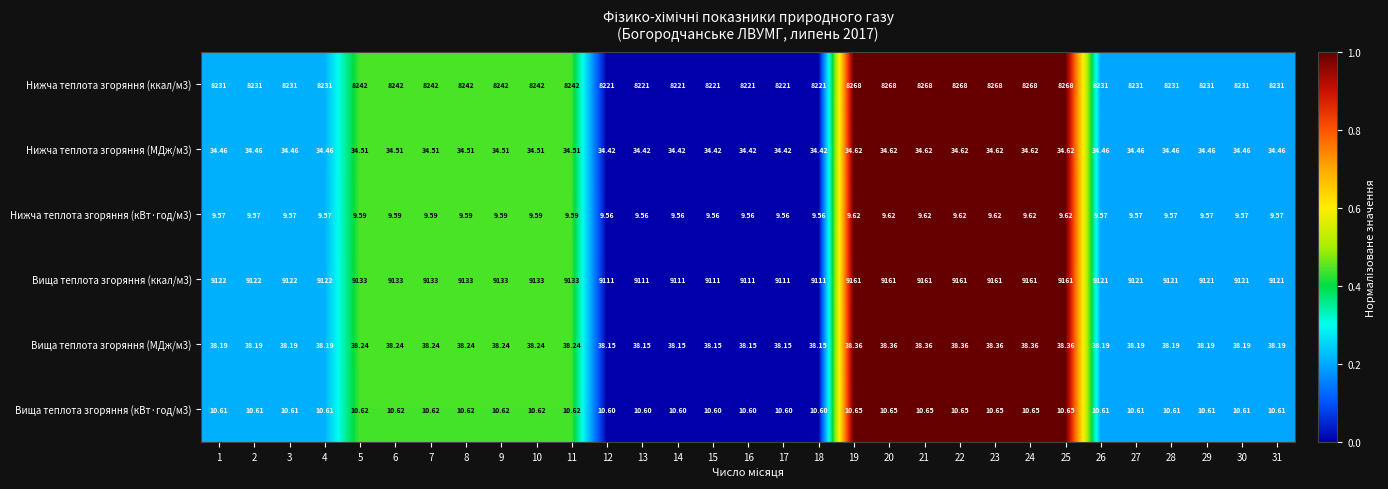

Is the value of Нижча теплота згоряння (ккал/м3) at 12 greater than the value of Нижча теплота згоряння (кВт·год/м3) at 3?

Yes